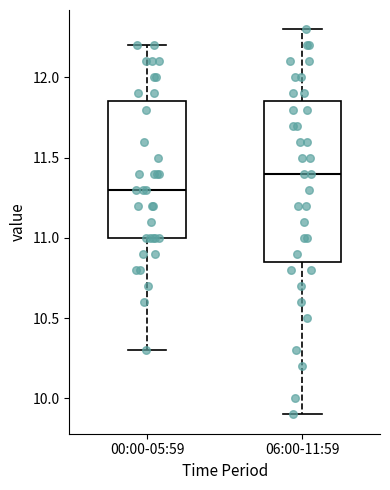

Reading left to right, read every box against the y-axis: the position of its median line, the range the box covers, and the ends of its whiskers. The values are not printed on the chart, so give them approximately, as read against the axis.

00:00-05:59: median 11.30, box 11.00 to 11.85, whiskers 10.30 to 12.20
06:00-11:59: median 11.40, box 10.85 to 11.85, whiskers 9.90 to 12.30